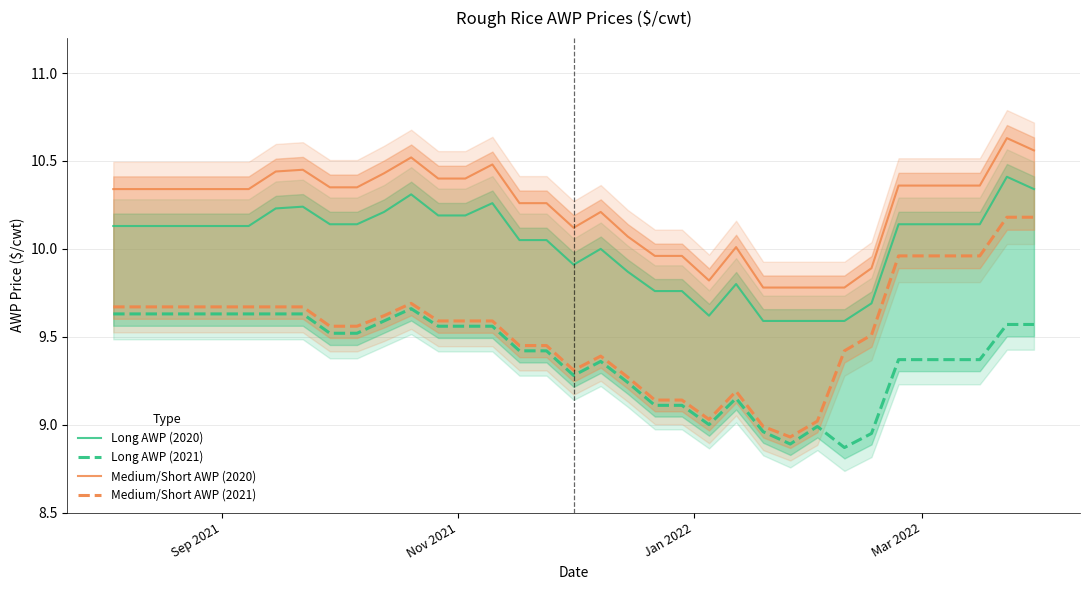

Does the chart display data point markers on the line(s)?

No